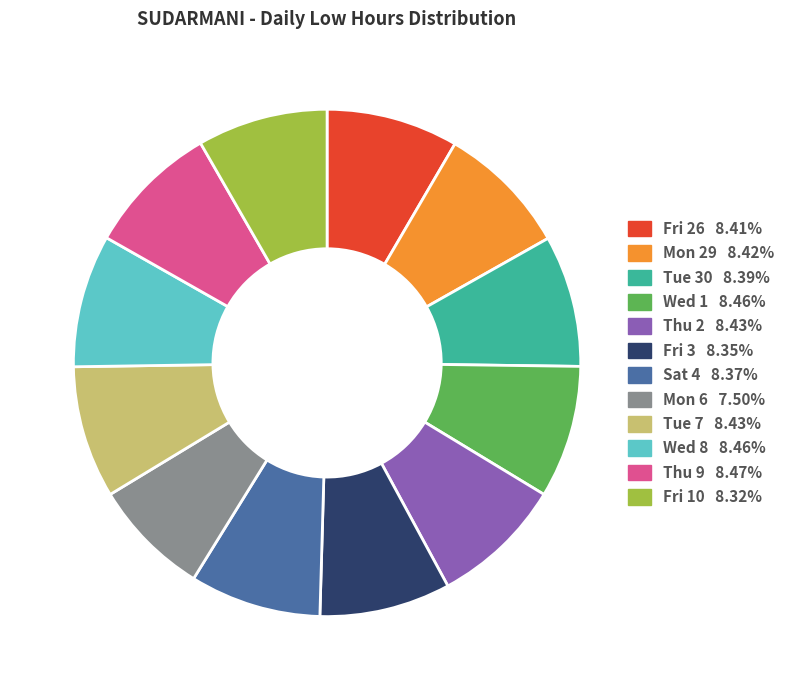

Is Fri 26 the majority of the pie?

No